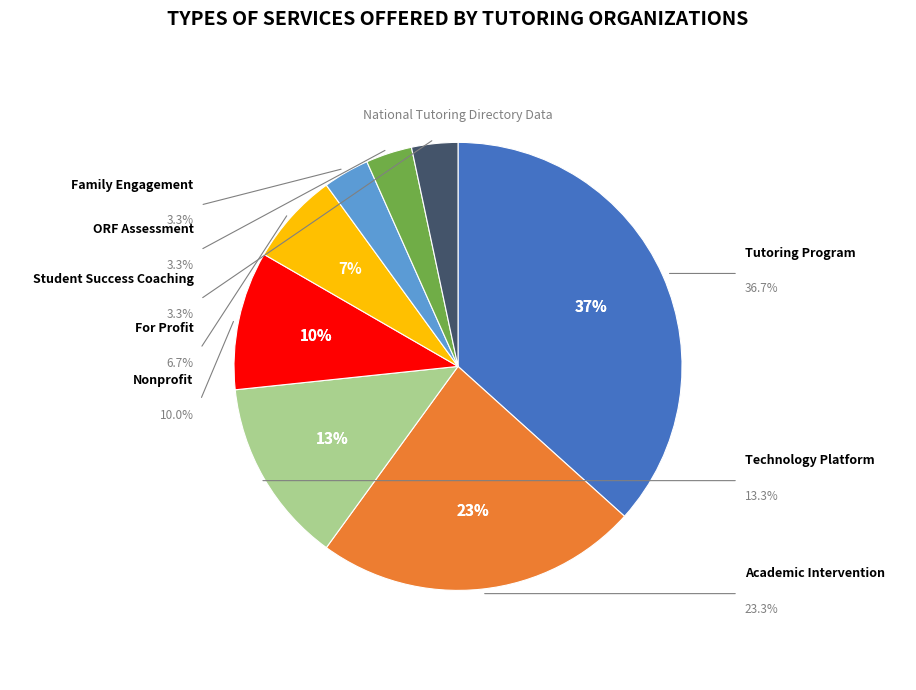

Is it true that Family Engagement is 1% of the pie?

False